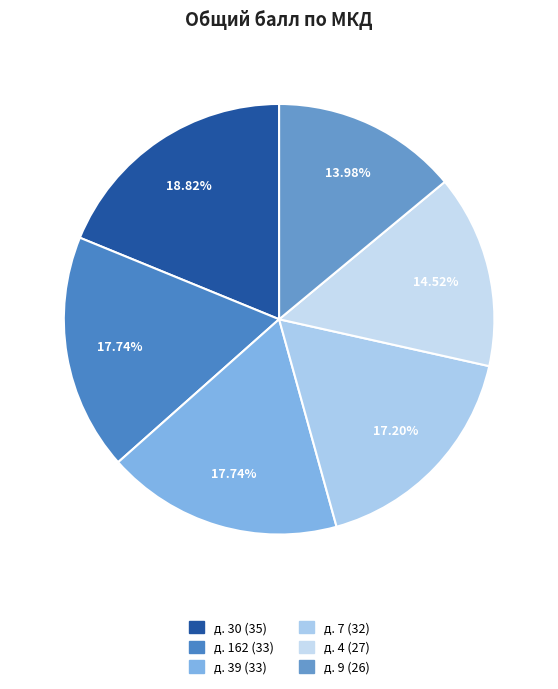

Which category has the biggest portion of the pie?

г. Шарыпово, мкр. Северный, д. 30